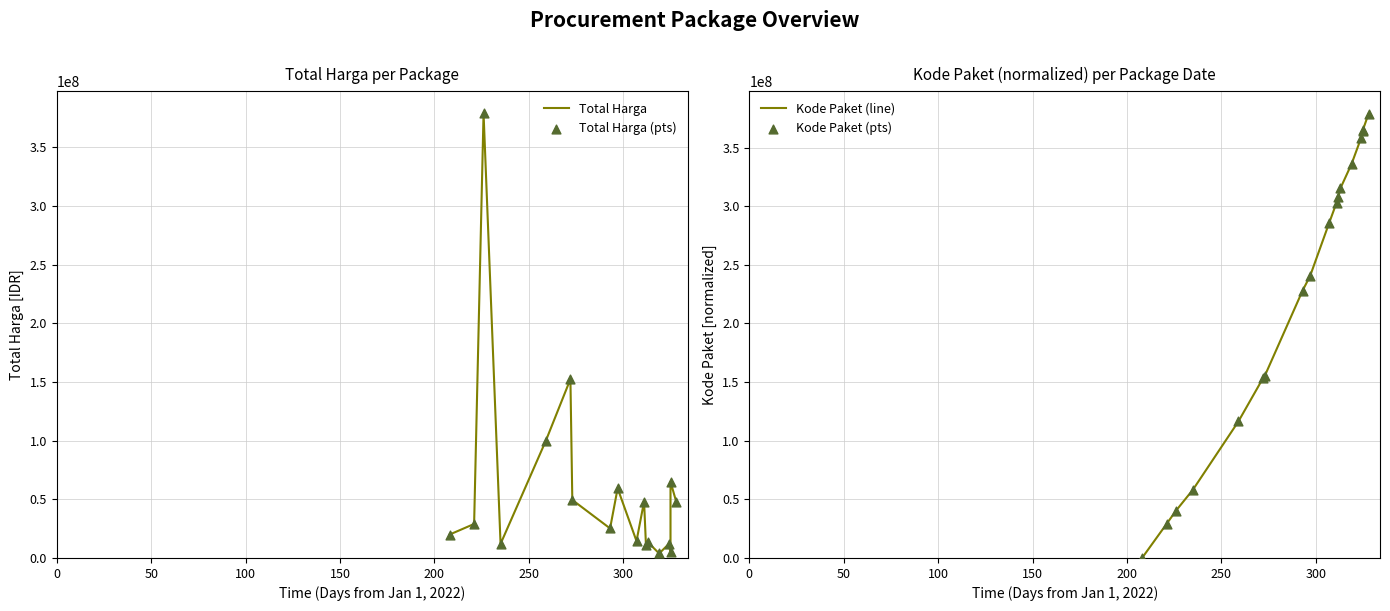

Which series has the largest total across all categories?

Kode Paket (line)